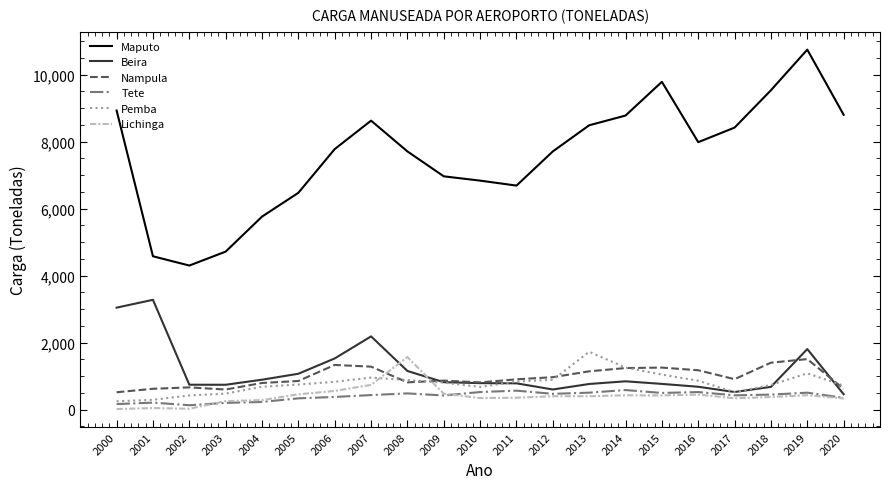

What is the spread (max minus min) of values at 2013?

8089.4